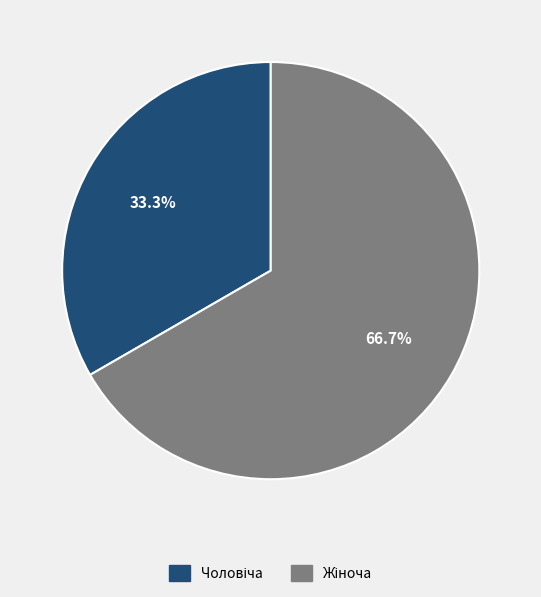

Is there any slice that represents more than half of the pie?

Yes